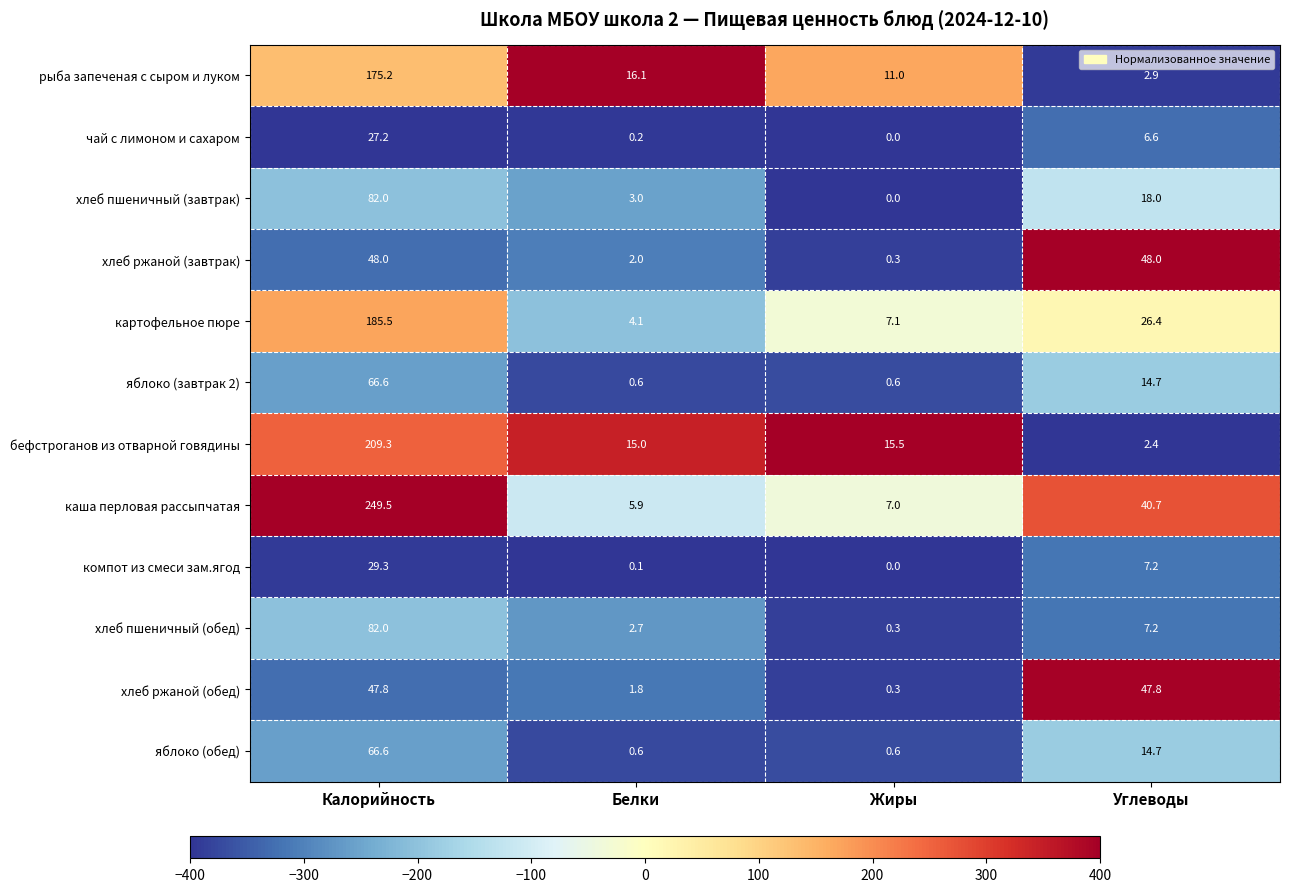

What is the difference between the maximum and minimum values in the картофельное пюре series?

181.4